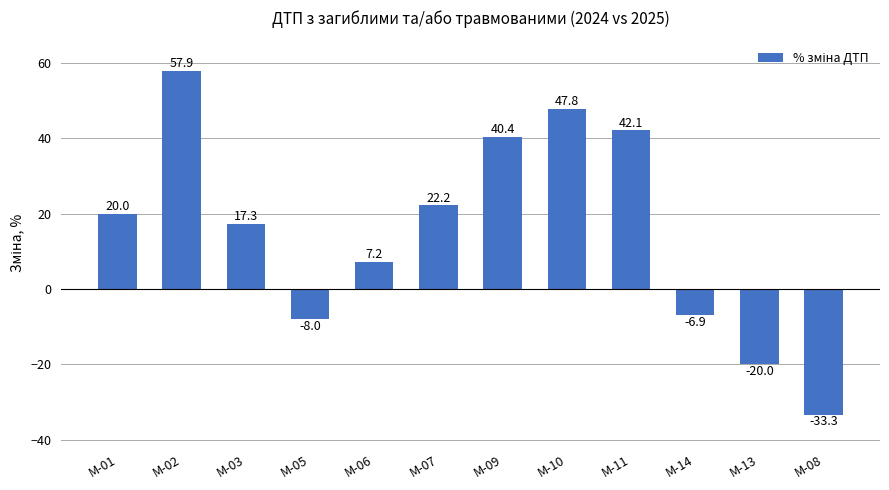

What is the difference between the maximum and minimum values?

91.2